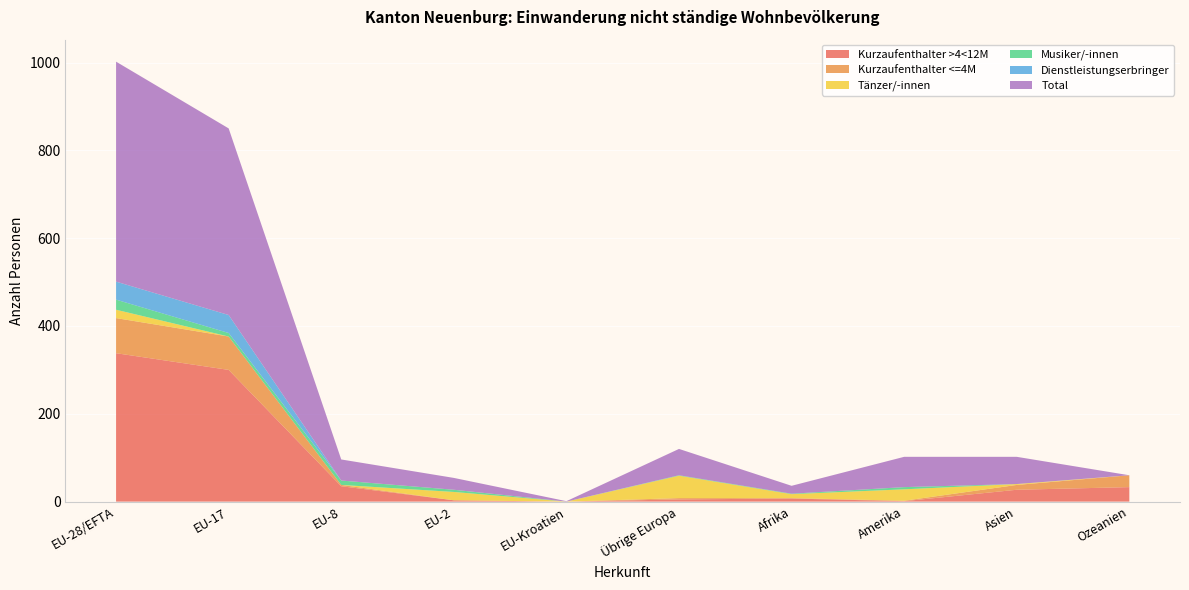

Reading left to right, what are all the values shown in this chart?

Kurzaufenthalter >4<12M: EU-28/EFTA=338	EU-17=300	EU-8=35	EU-2=3	EU-Kroatien=0	Übrige Europa=5	Afrika=7	Amerika=1	Asien=27	Ozeanien=33
Kurzaufenthalter <=4M: EU-28/EFTA=80	EU-17=76	EU-8=3	EU-2=0	EU-Kroatien=0	Übrige Europa=3	Afrika=1	Amerika=1	Asien=11	Ozeanien=27
Tänzer/-innen: EU-28/EFTA=19	EU-17=0	EU-8=0	EU-2=19	EU-Kroatien=0	Übrige Europa=51	Afrika=9	Amerika=26	Asien=2	Ozeanien=0
Musiker/-innen: EU-28/EFTA=23	EU-17=8	EU-8=10	EU-2=5	EU-Kroatien=0	Übrige Europa=1	Afrika=1	Amerika=5	Asien=0	Ozeanien=0
Dienstleistungserbringer: EU-28/EFTA=41	EU-17=41	EU-8=0	EU-2=0	EU-Kroatien=0	Übrige Europa=0	Afrika=0	Amerika=0	Asien=0	Ozeanien=0
Total: EU-28/EFTA=501	EU-17=425	EU-8=48	EU-2=27	EU-Kroatien=1	Übrige Europa=60	Afrika=18	Amerika=69	Asien=62	Ozeanien=0